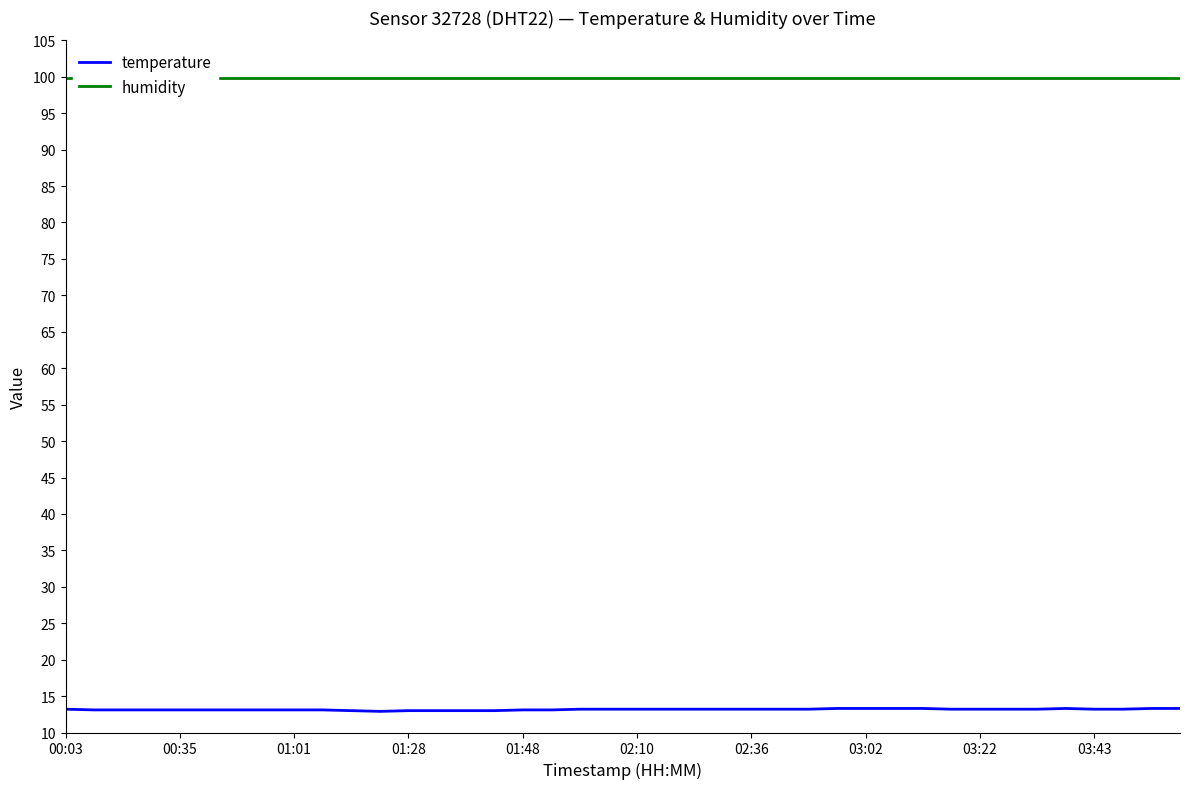

True or false: humidity and temperature cross at least once.

False